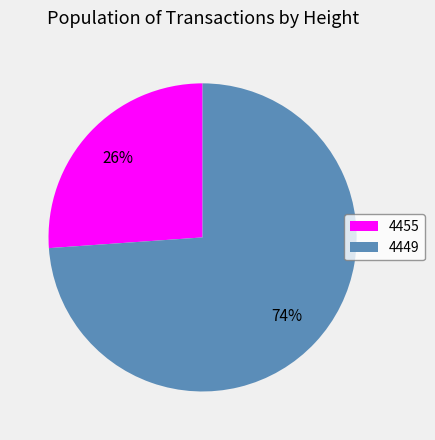

Is it true that 4455 is 32% of the pie?

False